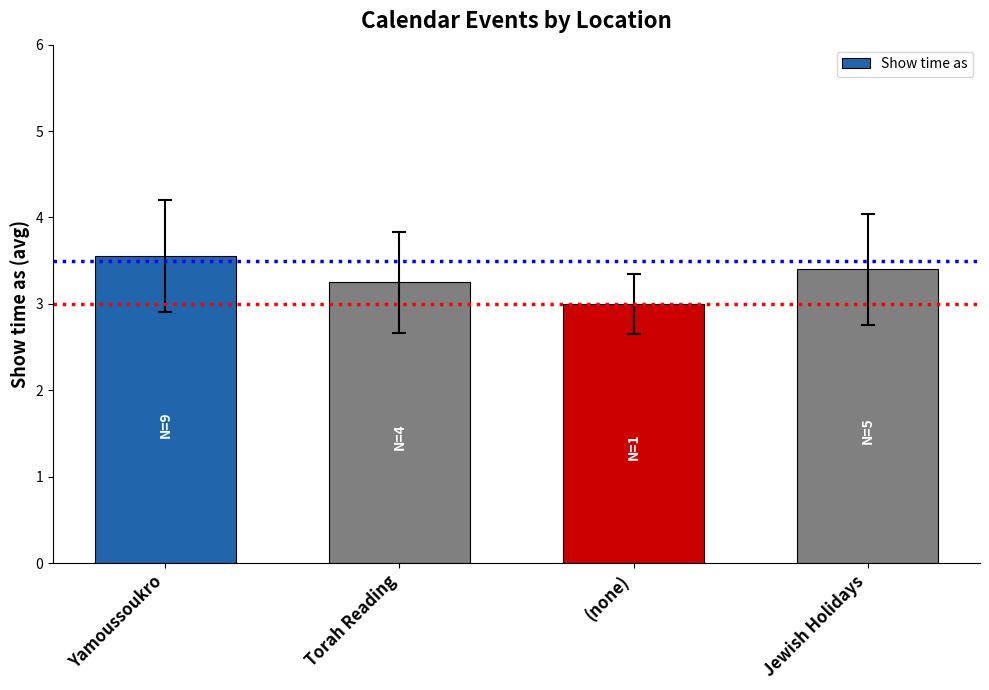

What value does the data have at (none)?

3.0